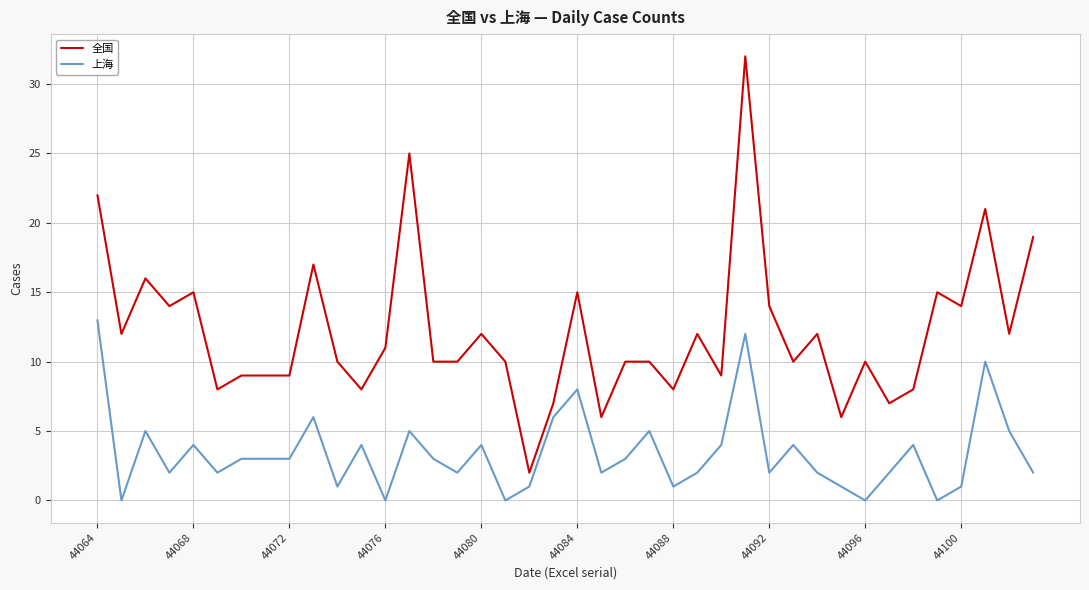

Which series has the widest spread of values?

全国